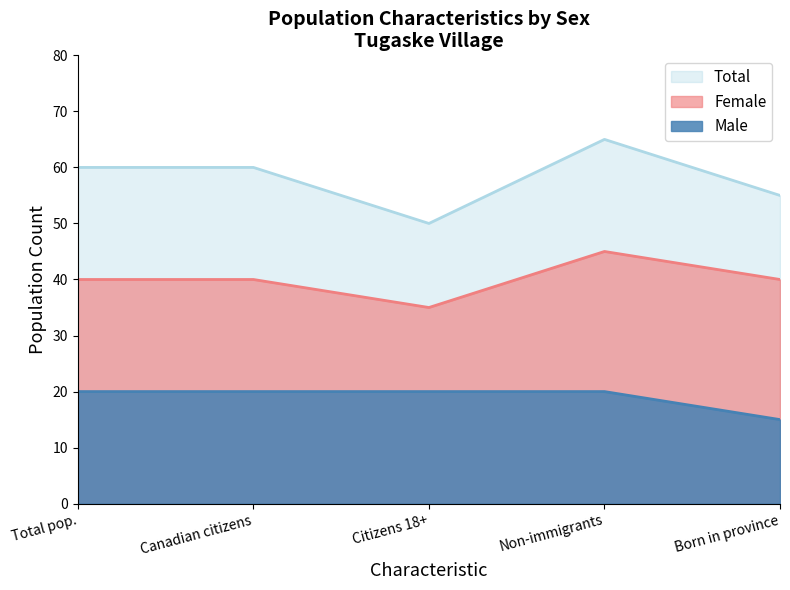

At which label does Total reach its minimum?

Citizens 18+